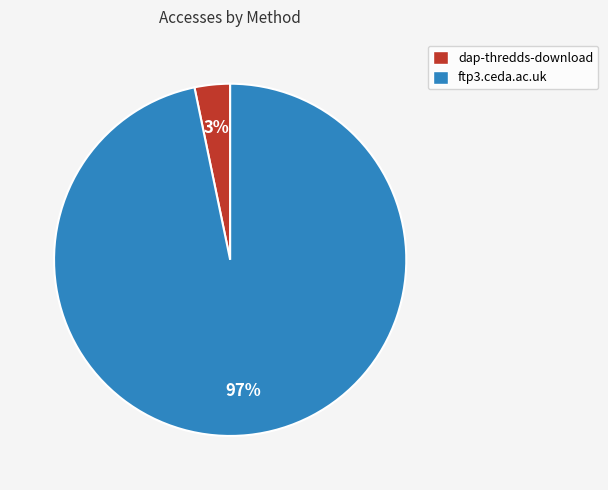

Which category has the biggest portion of the pie?

ftp3.ceda.ac.uk